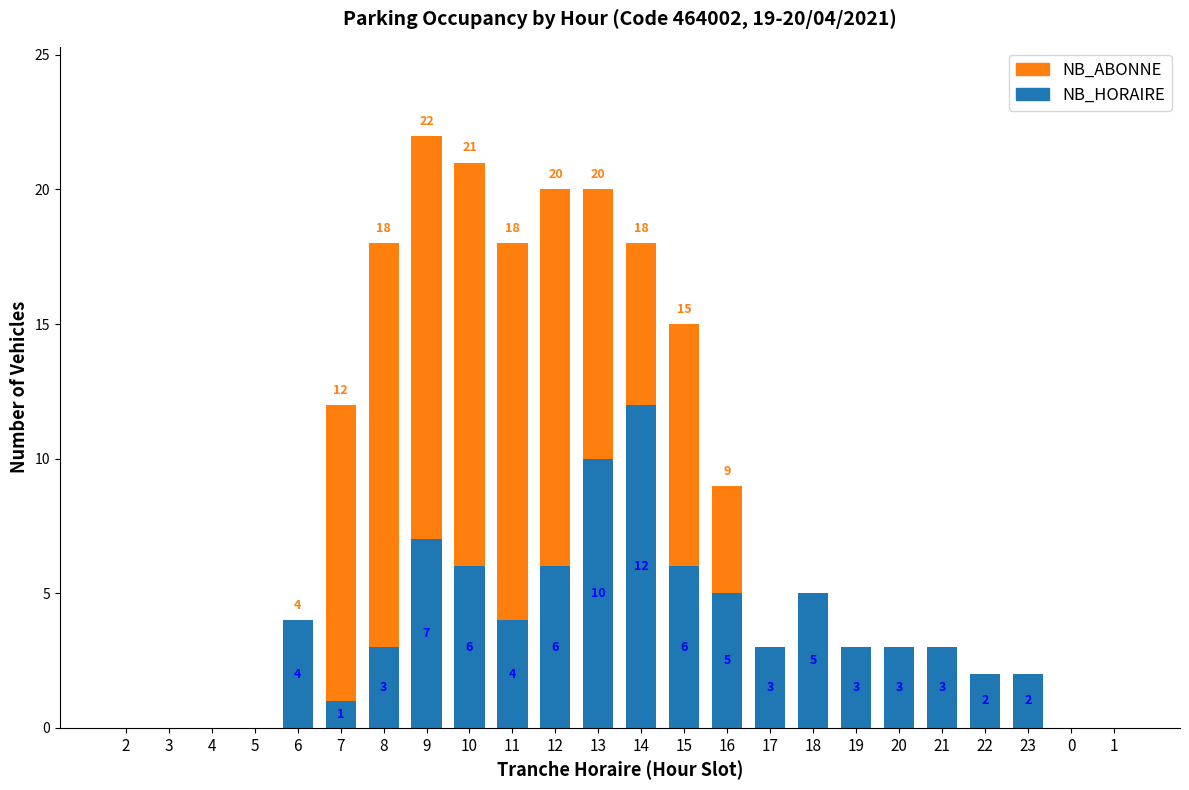

What is the average value of the NB_HORAIRE series?

4